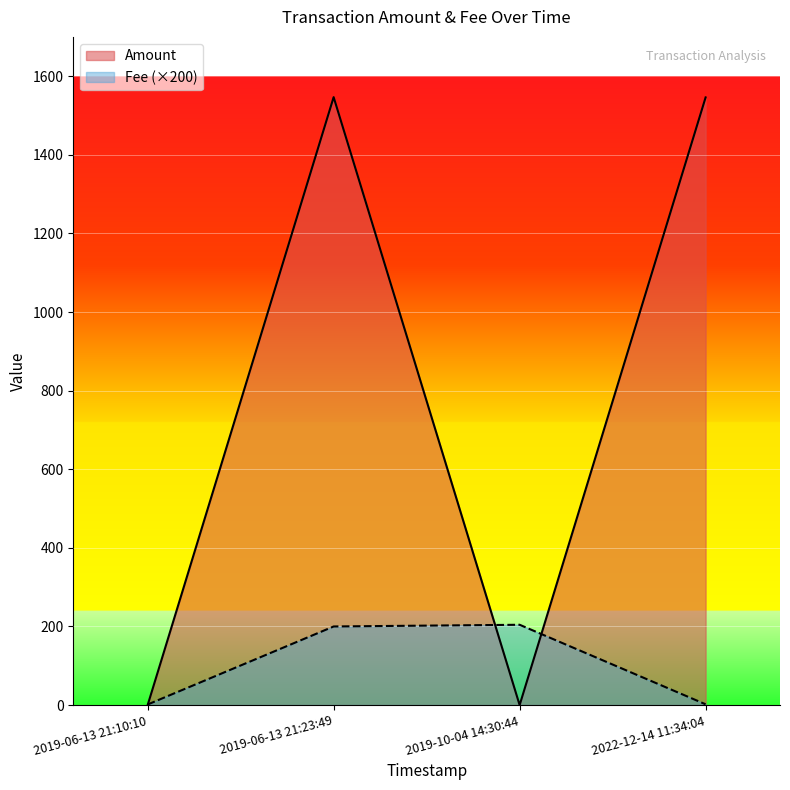

True or false: Fee (×200) has a value of 204.3 at 2019-10-04 14:30:44.

True